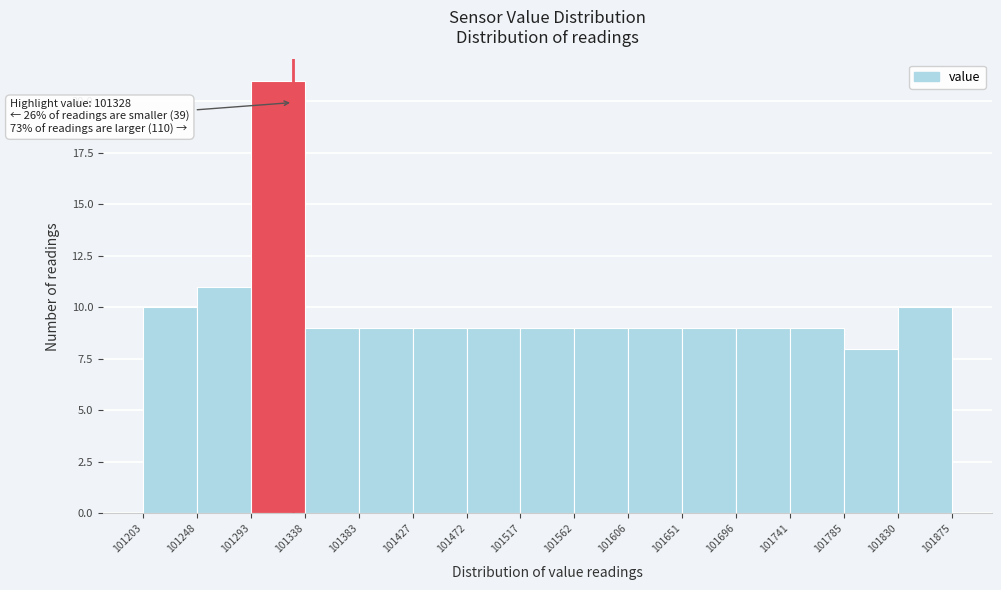

Which range on the x-axis has the tallest bar?

101293 to 101338